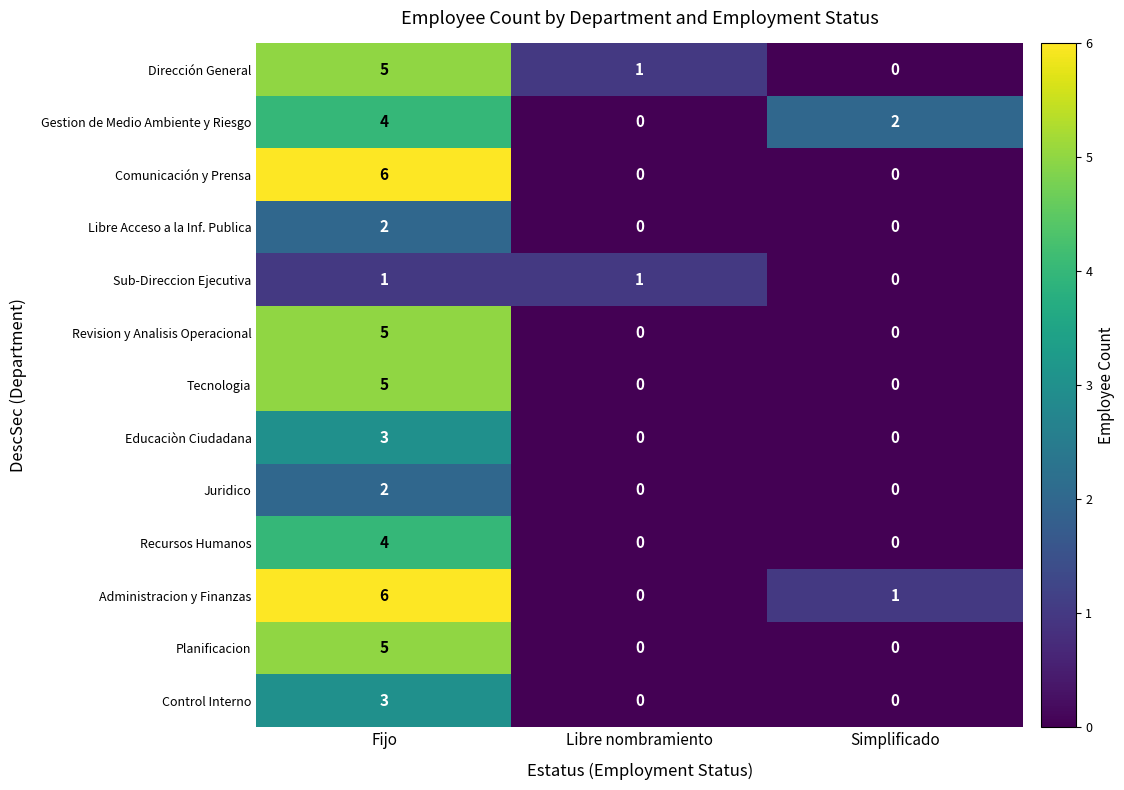

What is the difference between the highest and lowest values at Fijo?

5